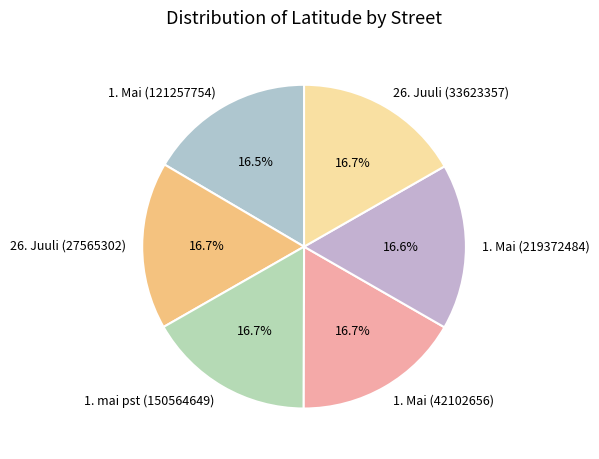

What is the ratio of the value at 1. mai pst (150564649) to the value at 26. Juuli (33623357)?

1.0